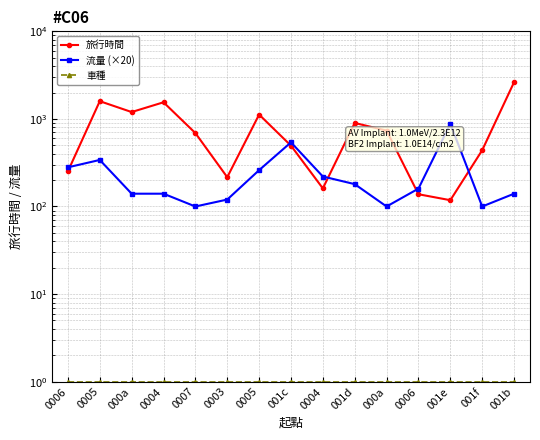

How many interior local valleys does the 旅行時間 series have?

4